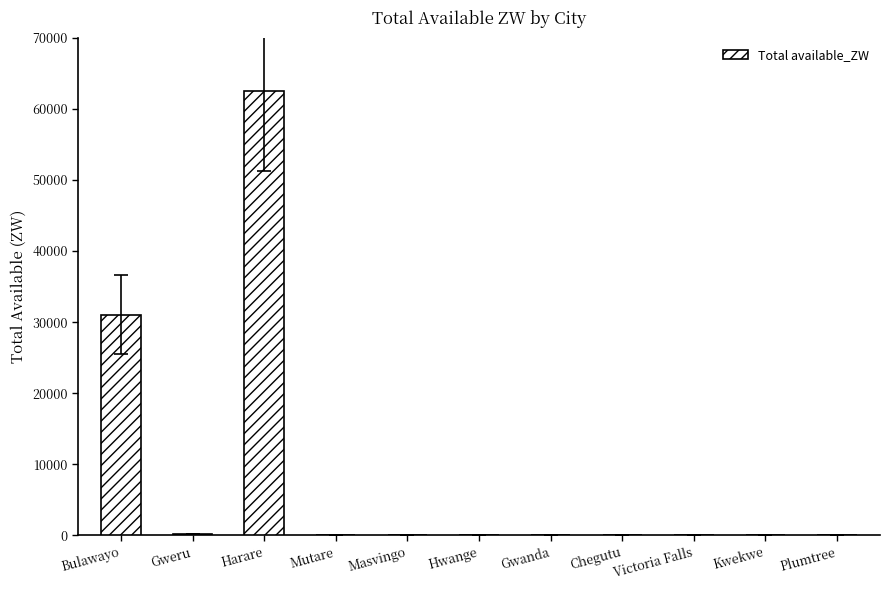

Is it true that the value at Hwange is -24802.3?

False